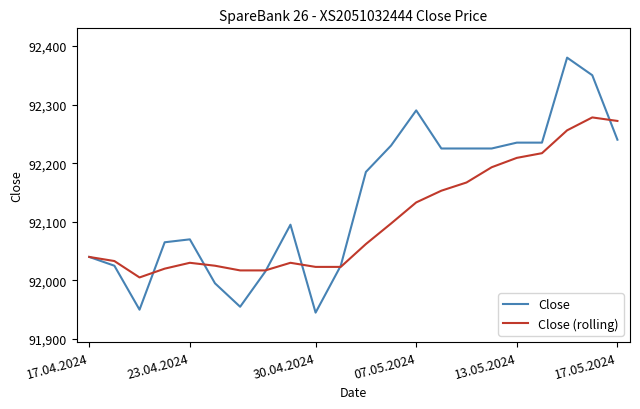

What is the greatest value displayed?

92380